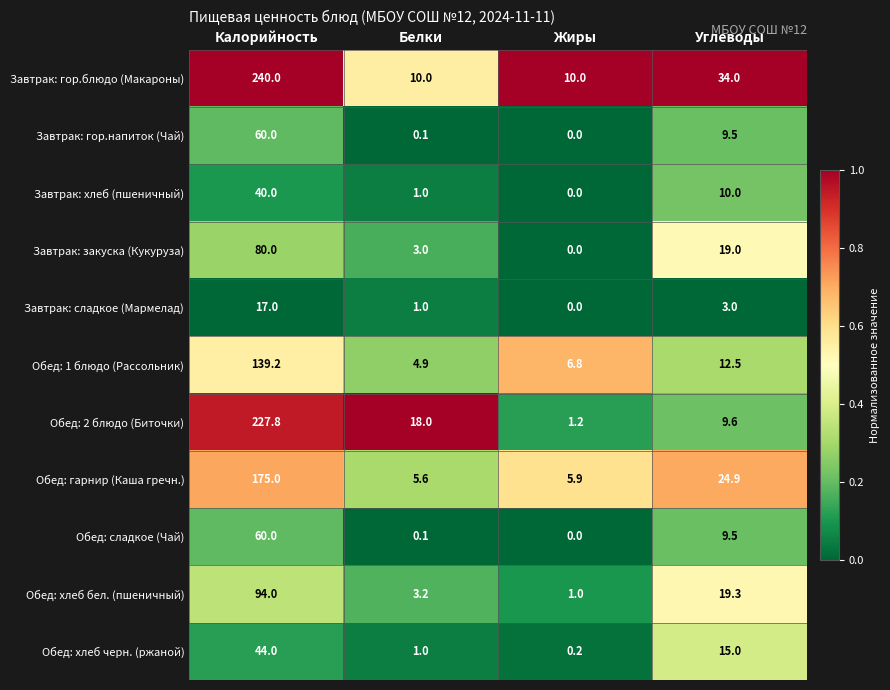

Which series has the largest total across all categories?

Завтрак: гор.блюдо (Макароны)